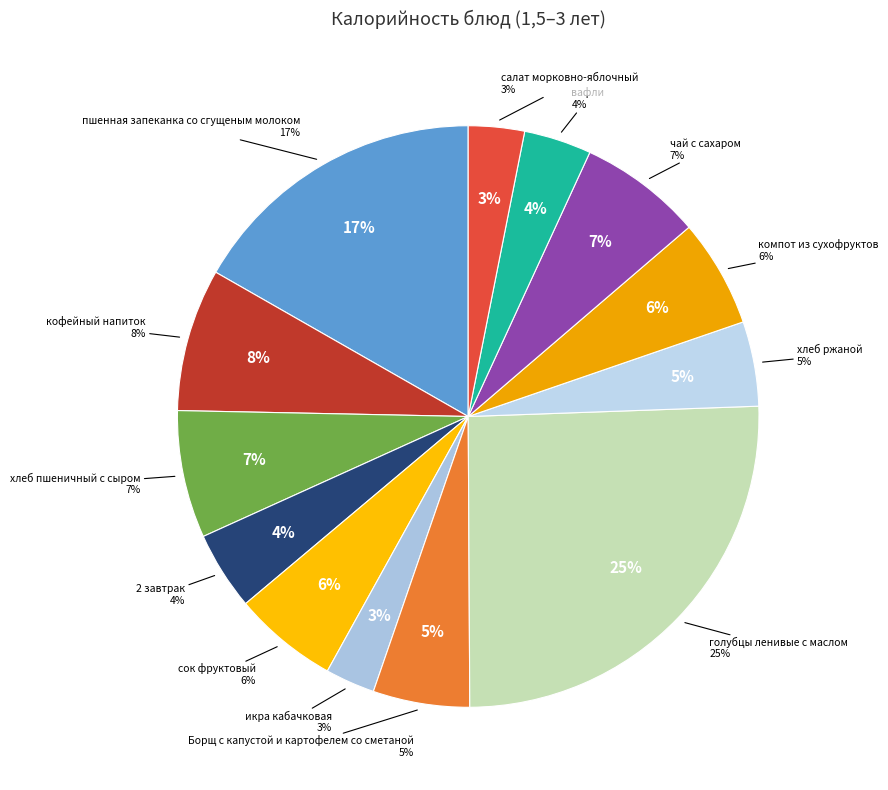

Is кофейный напиток the majority of the pie?

No